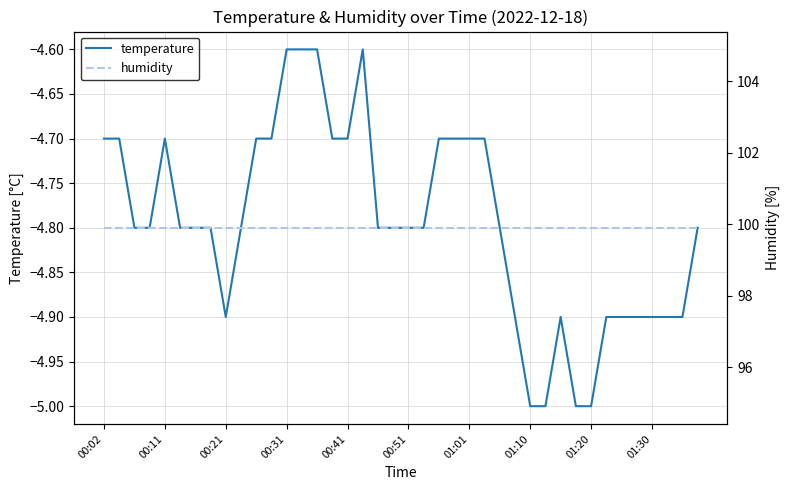

What is the sum of the humidity values at 21 and 25?

199.8